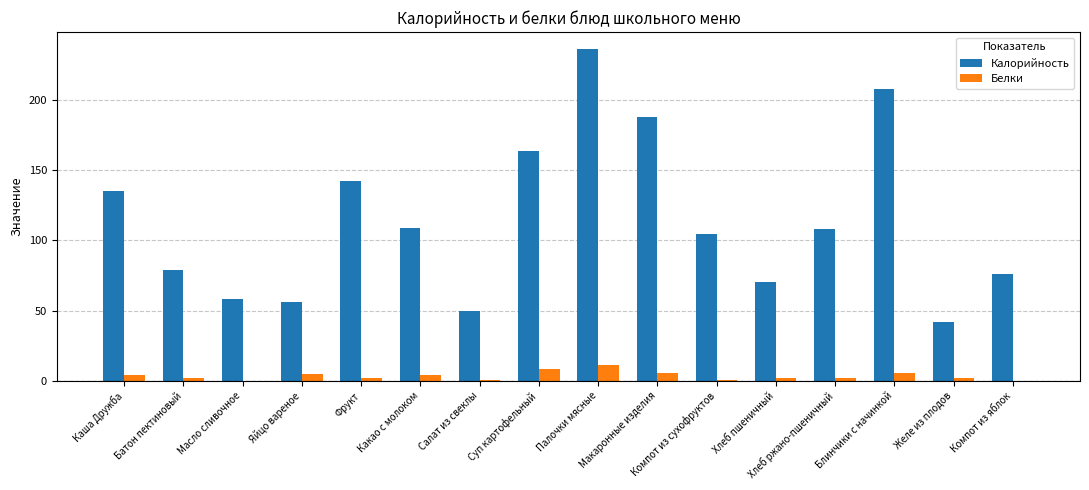

Which category has the highest value in the Калорийность series?

Палочки мясные